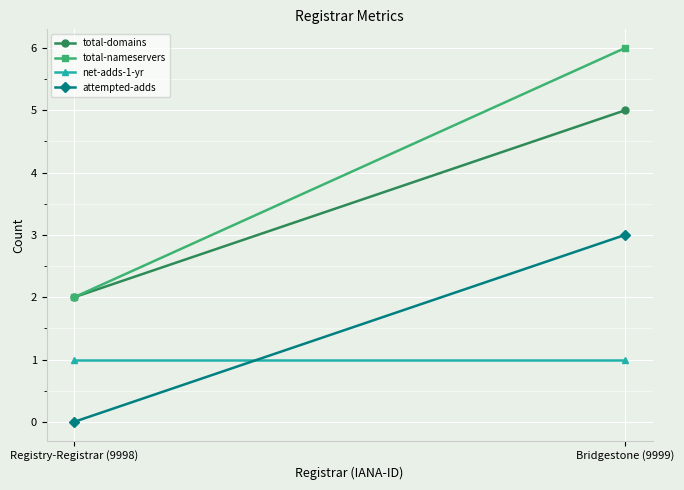

What is the difference between the total-domains values at Bridgestone (9999) and Registry-Registrar (9998)?

3